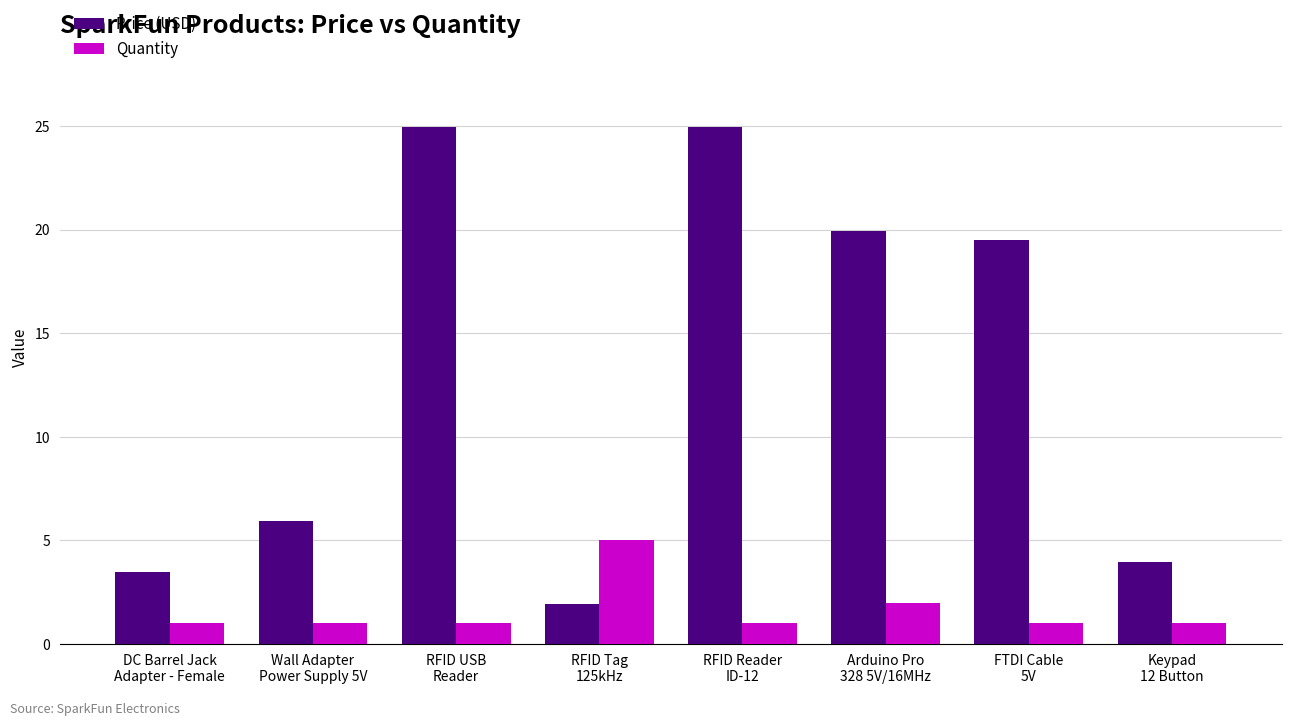

What is the total value across all series at DC Barrel Jack
Adapter - Female?

4.5